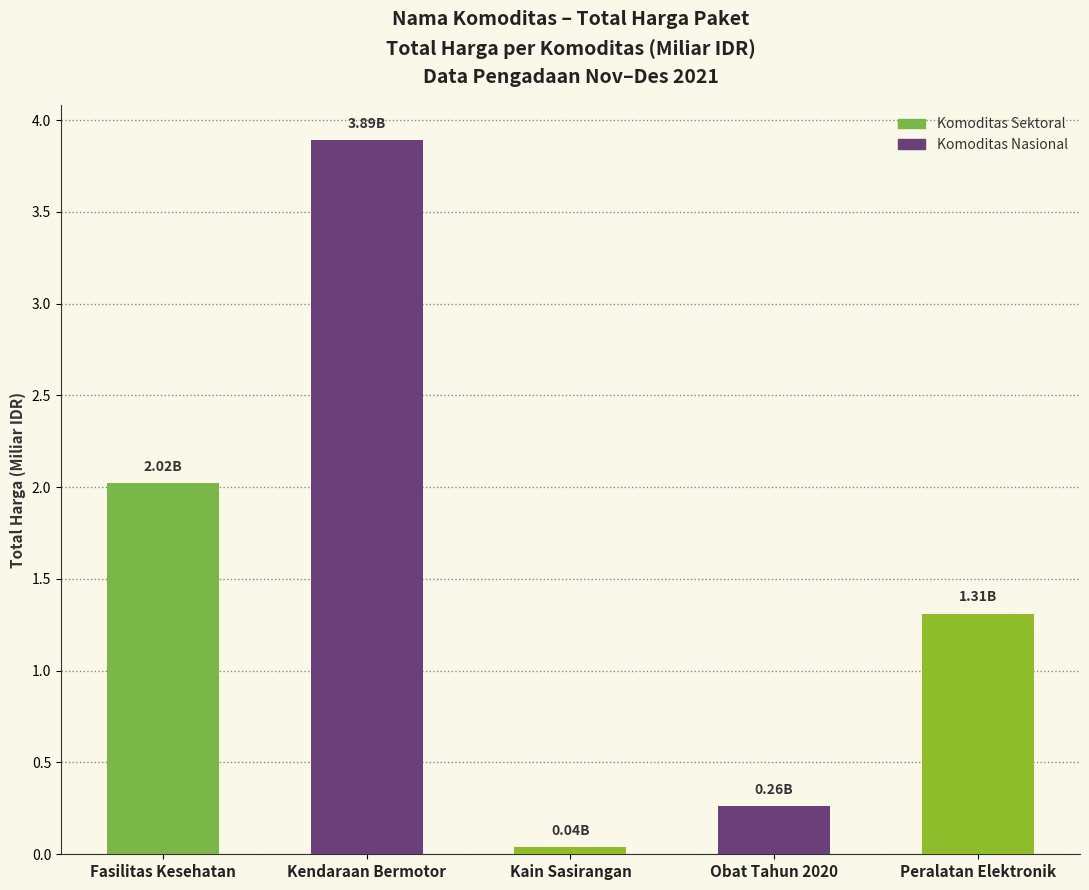

Rank the categories by value from highest to lowest.

Kendaraan Bermotor, Fasilitas Kesehatan, Peralatan Elektronik, Obat Tahun 2020, Kain Sasirangan